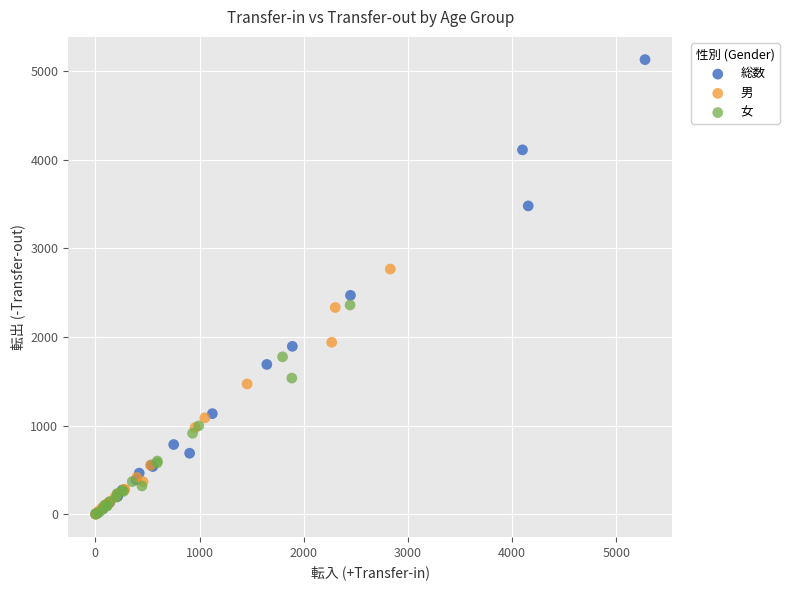

Which series has the largest Y range (max minus min)?

総数